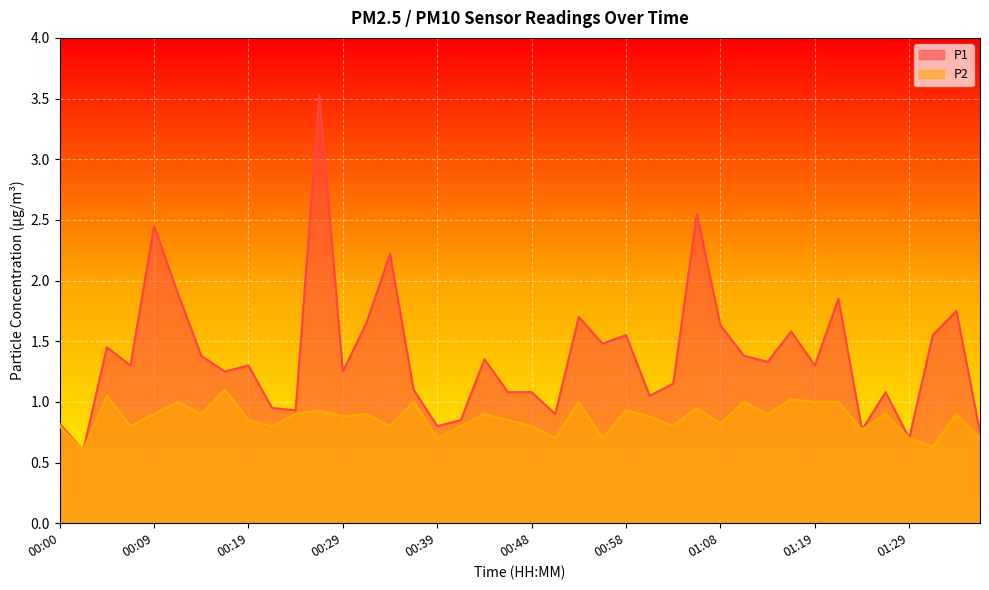

What is the label of the 13th point from the right?

01:05